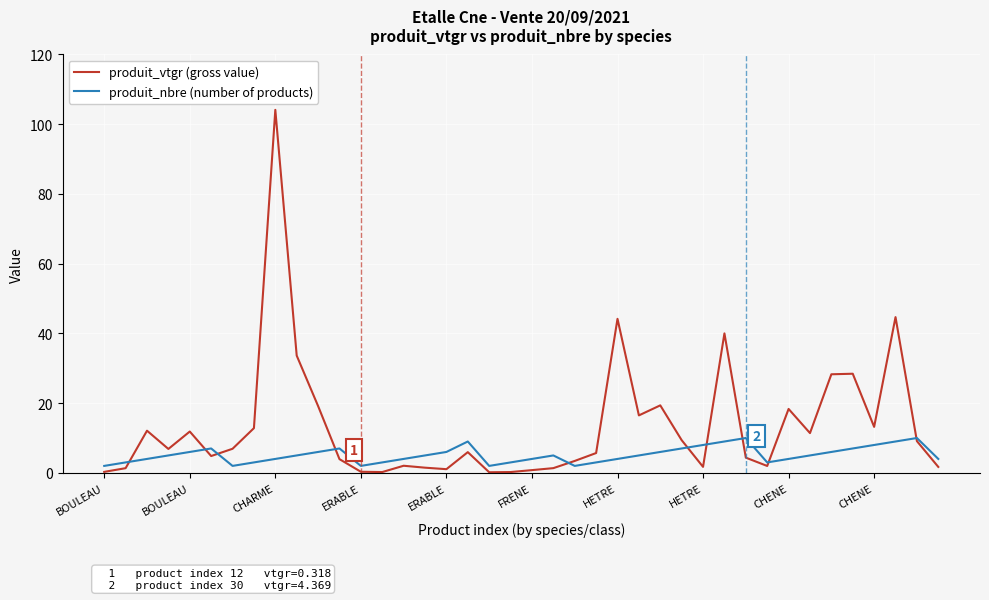

What is the maximum value shown in the chart?

104.1